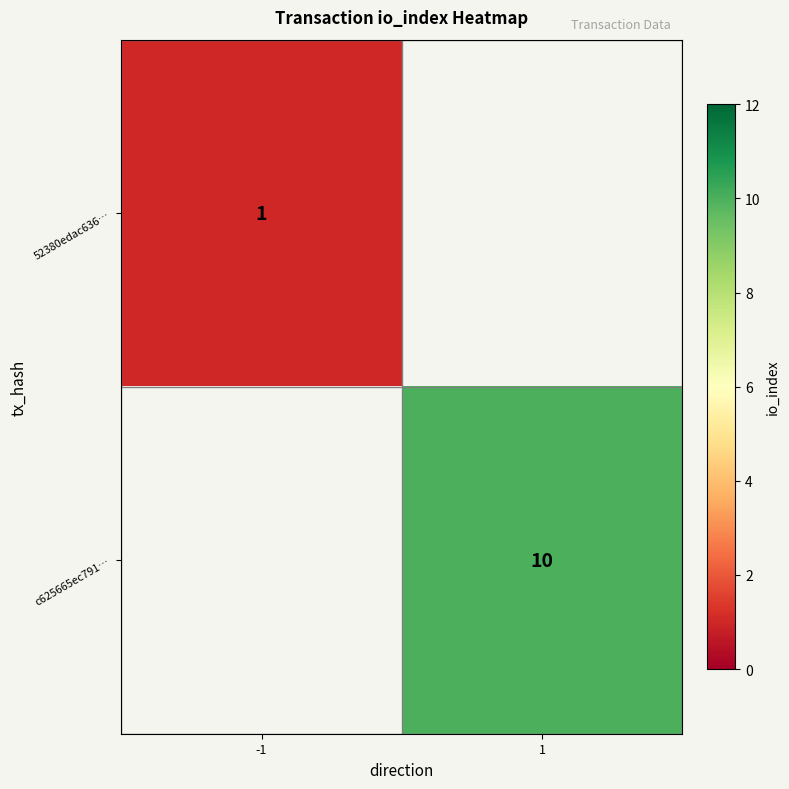

Is it true that 52380edac636… equals 1 at -1?

True